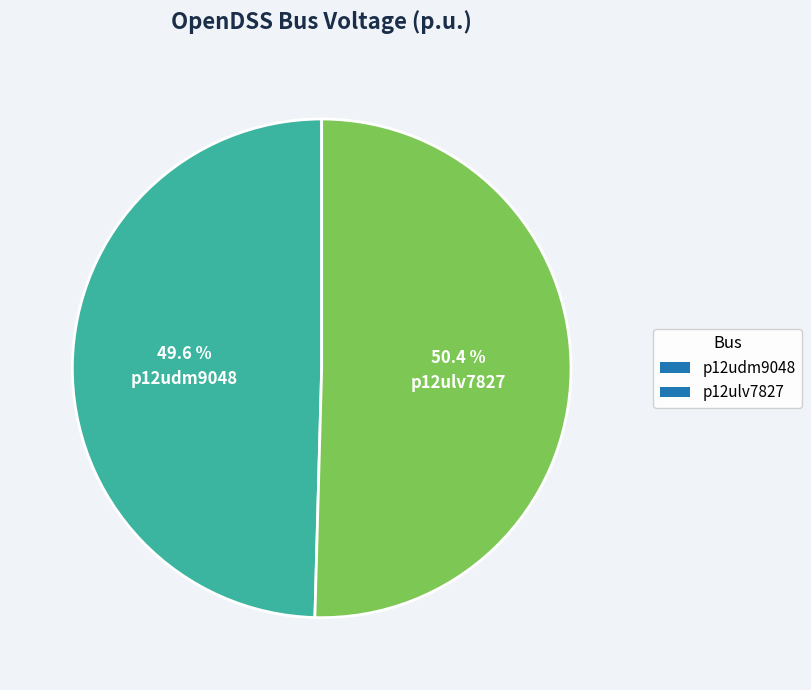

What percentage do p12udm9048 and p12ulv7827 together represent?

100.0%